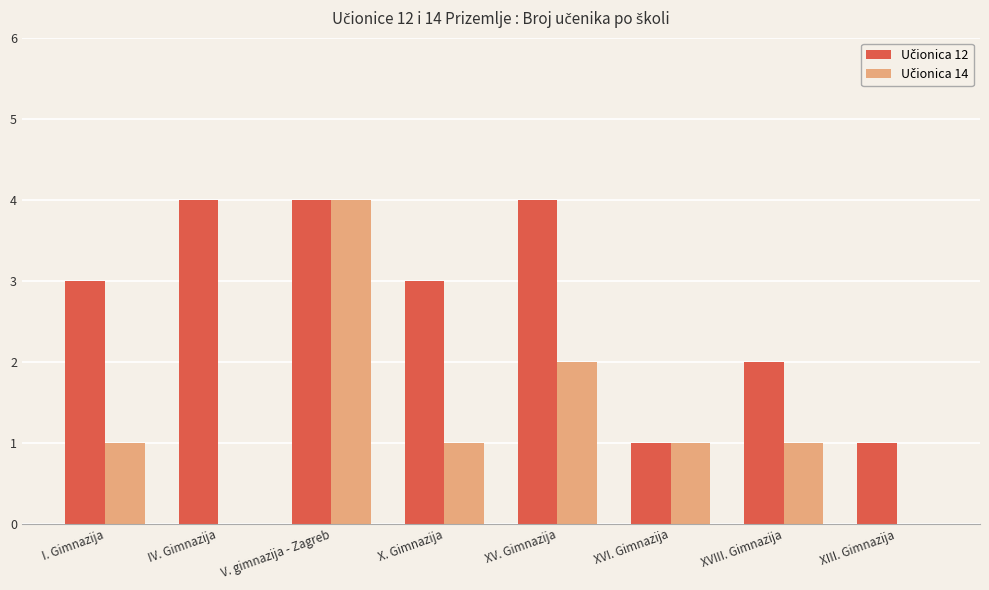

What is the greatest value displayed?

4